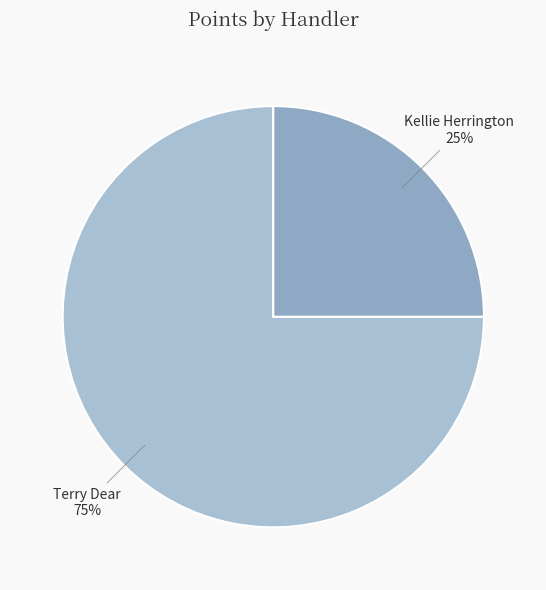

Do Kellie Herrington and Terry Dear together represent more than half of the pie?

Yes